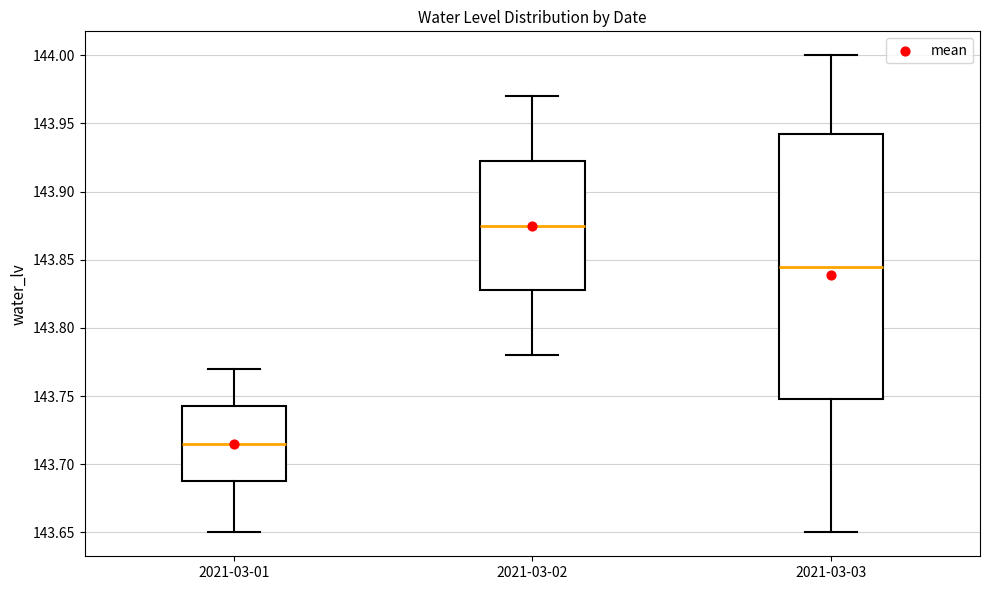

Comparing the boxes themselves (not the whiskers), which one is the tallest?

2021-03-03